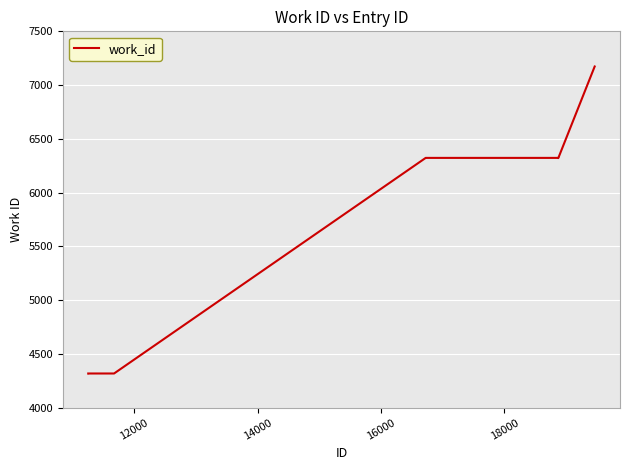

What is the difference between the maximum and minimum values?

2856